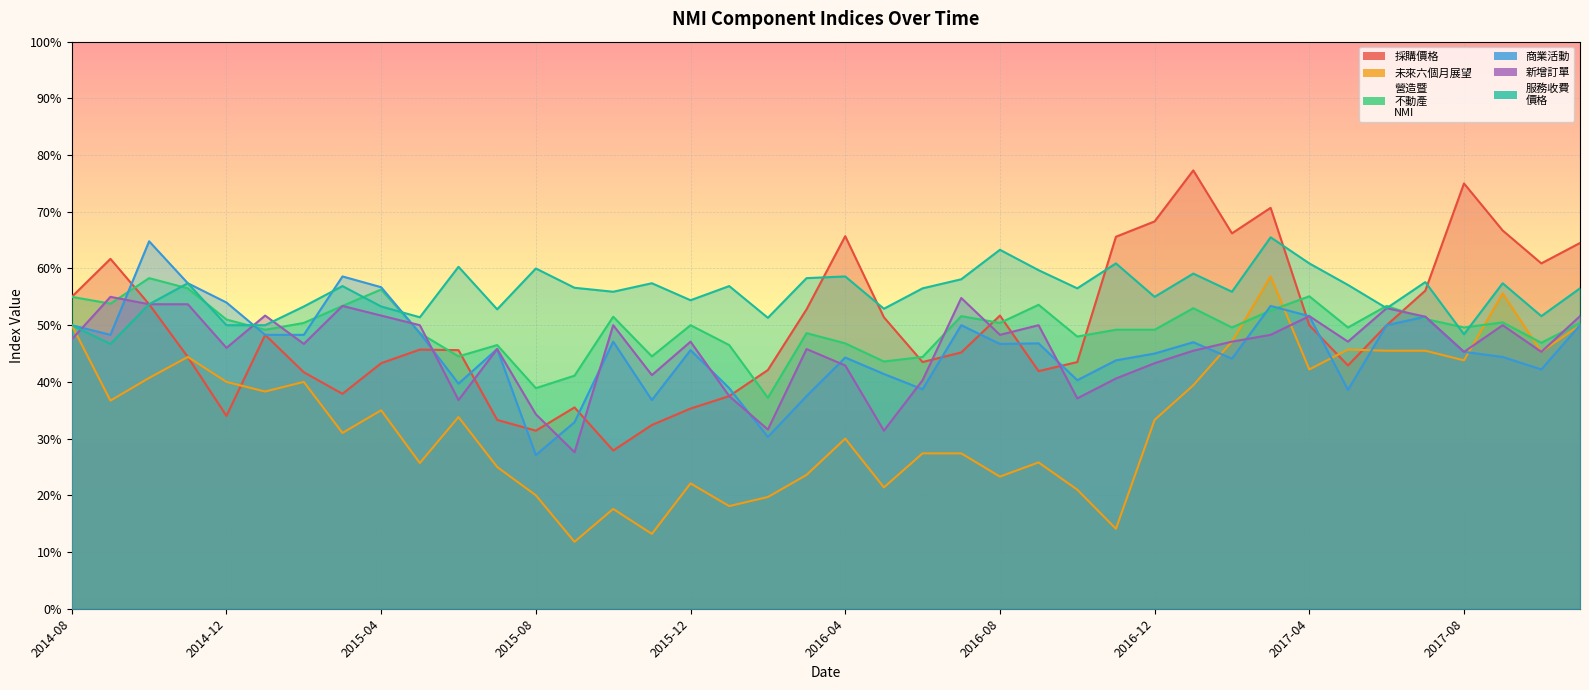

Which series has the largest total across all categories?

服務收費
價格